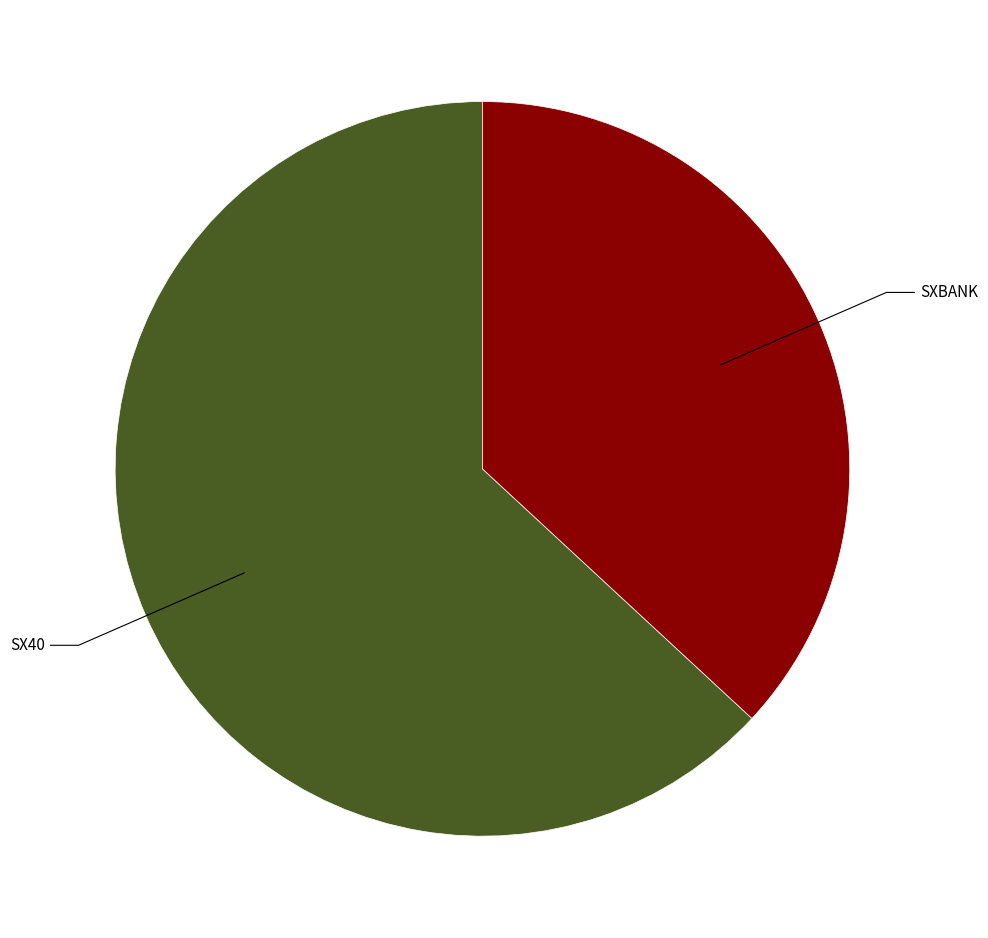

Is there a majority slice in this chart?

Yes